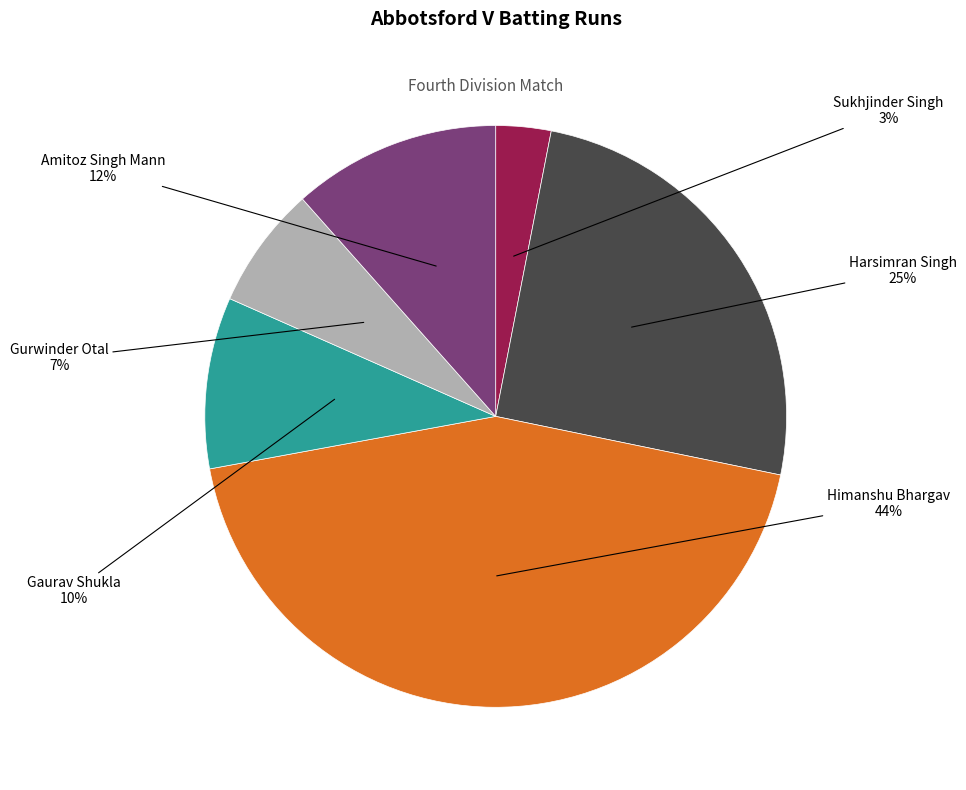

How many segments does this pie chart have?

6